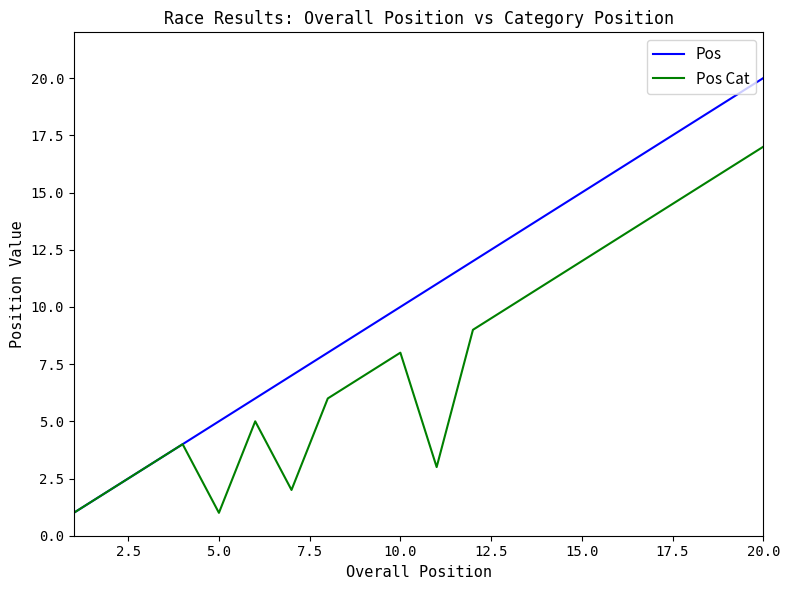

Which series has the widest spread of values?

Pos